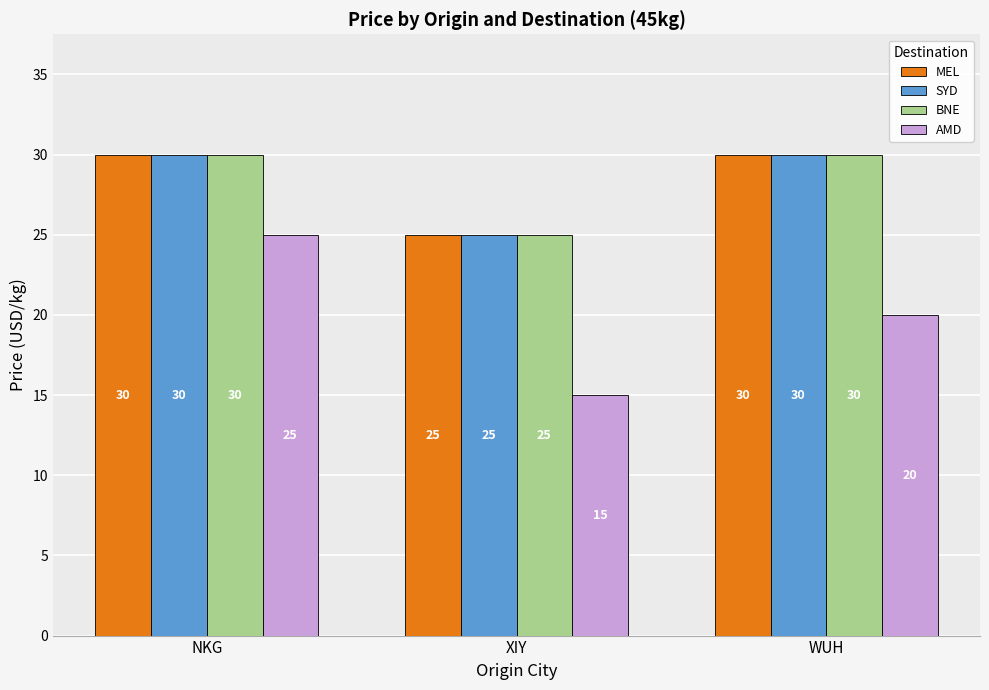

Between NKG and WUH, which series saw the biggest shift?

AMD